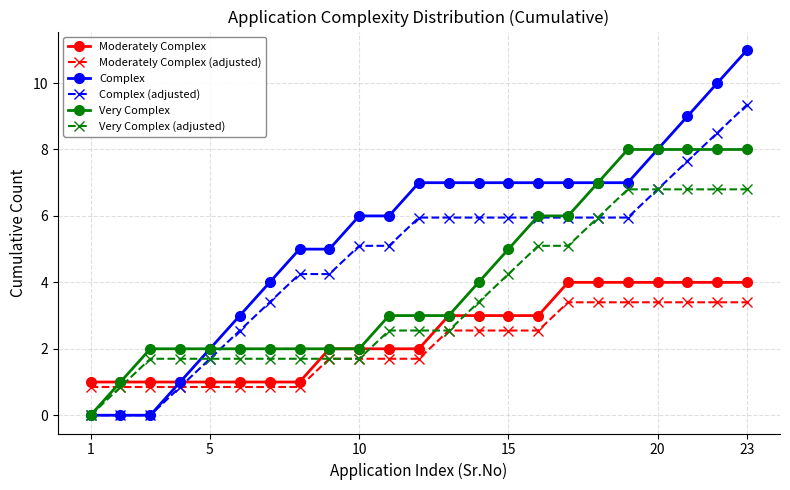

Which series has the largest range (max minus min)?

Complex